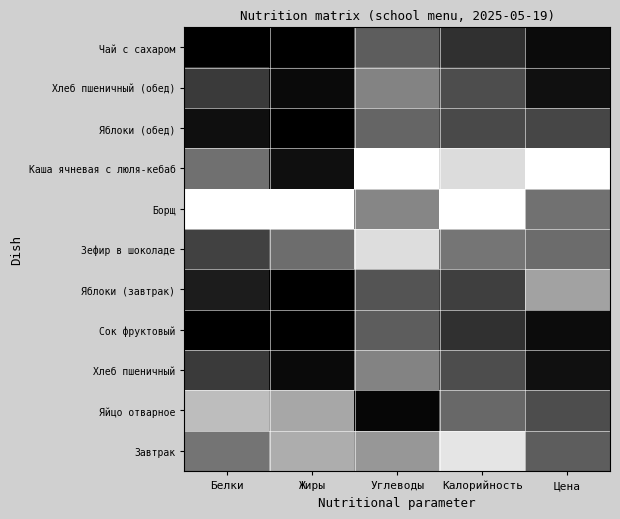

List the series in order of their peak value, lowest first.

Сок фруктовый, Чай с сахаром, Яблоки (обед), Хлеб пшеничный, Хлеб пшеничный (обед), Яблоки (завтрак), Яйцо отварное, Зефир в шоколаде, Завтрак, Борщ, Каша ячневая с люля-кебаб